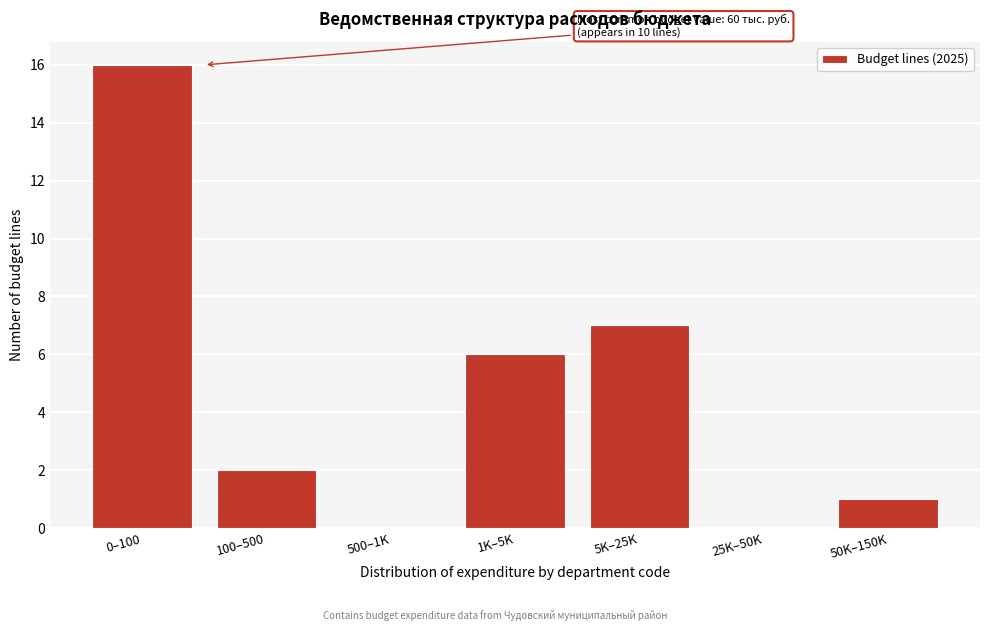

Reading right to left, what are all the values shown in this chart?

50K–150K=1	25K–50K=0	5K–25K=7	1K–5K=6	500–1K=0	100–500=2	0–100=16